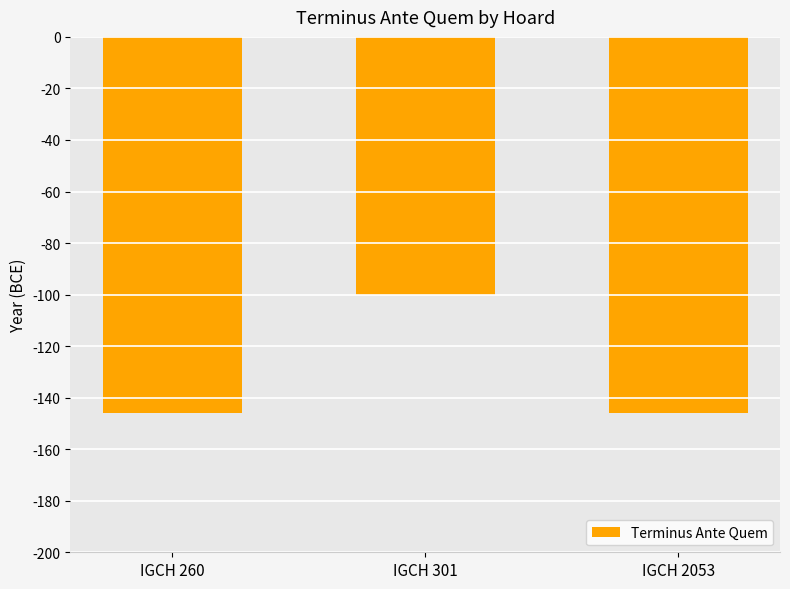

What is the value of the 2nd bar from the left?

-100